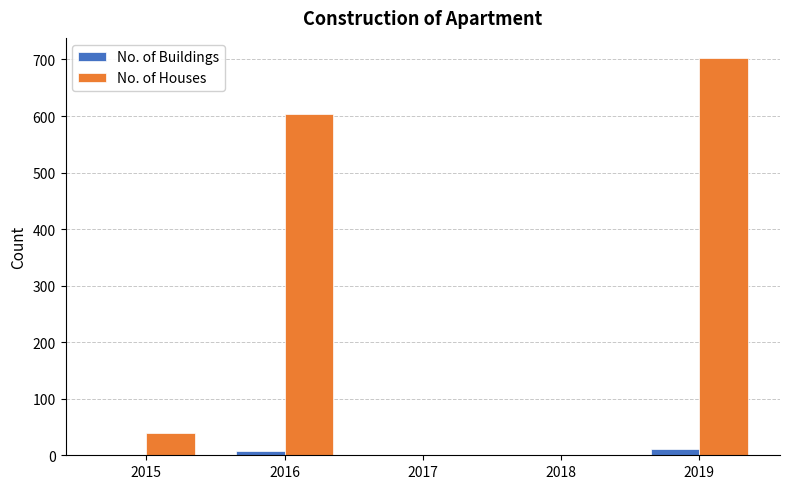

Between 2018 and 2019, which series saw the biggest shift?

No. of Houses